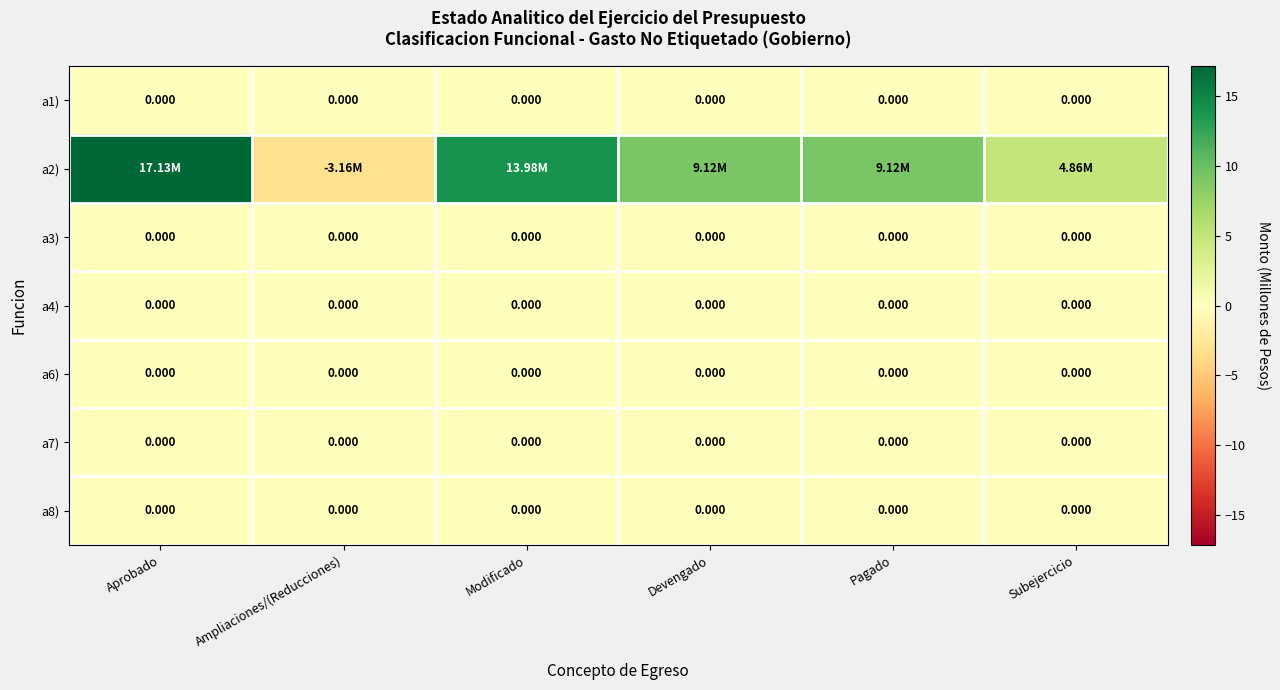

The a6) series shows 0.0 at Subejercicio. True or false?

True